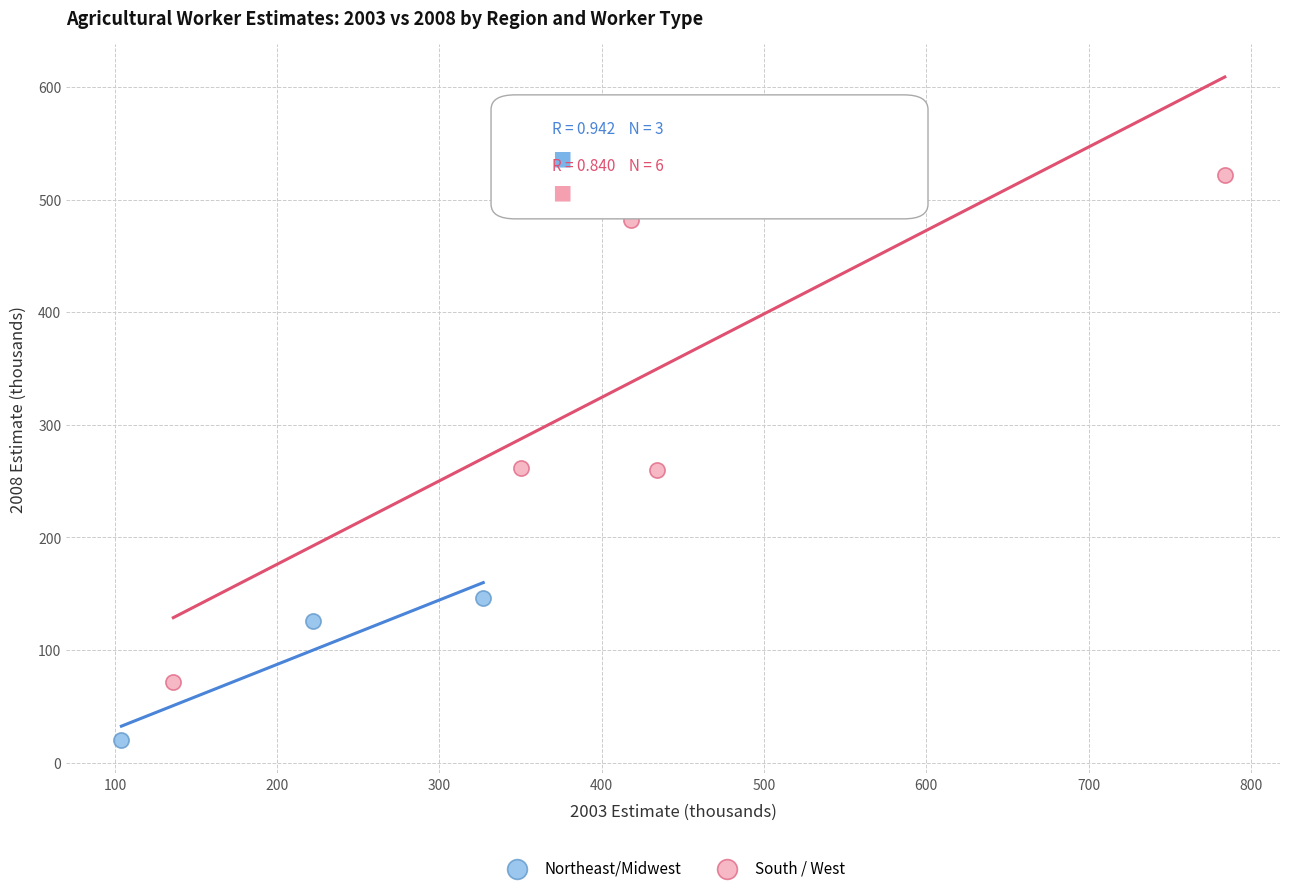

Which series has the widest spread of Y values?

South / West